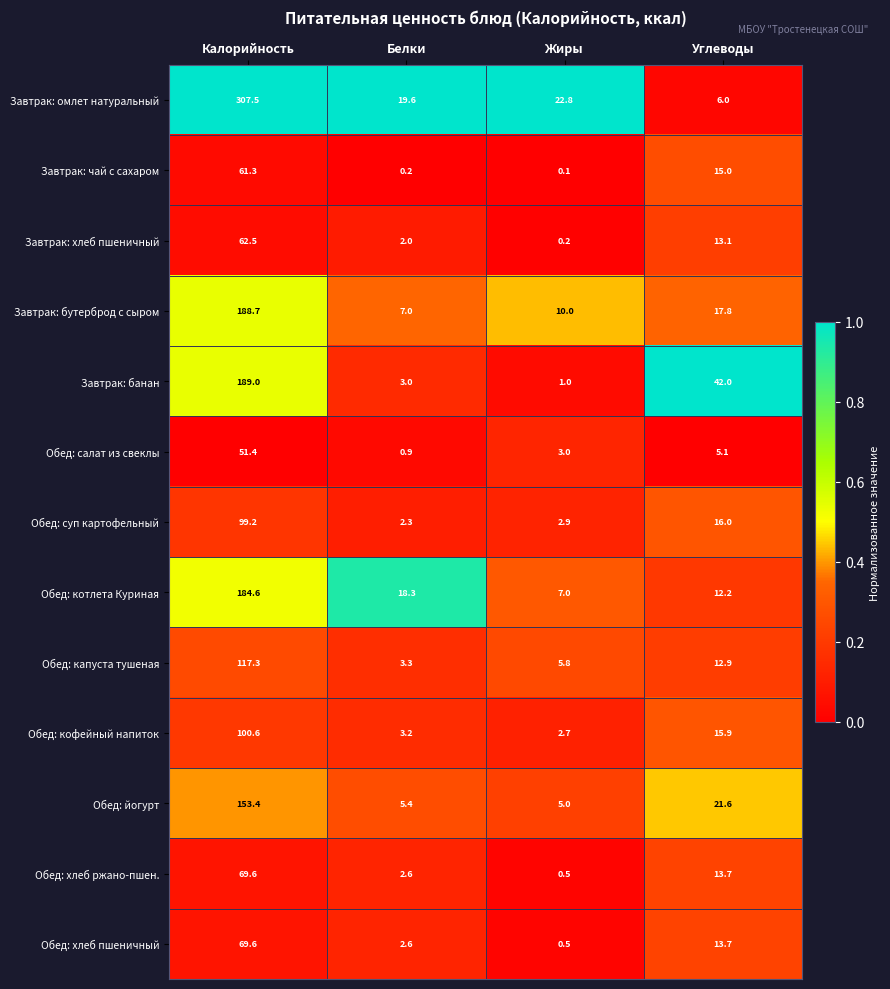

What is the sum of the Завтрак: хлеб пшеничный values at Углеводы and Белки?

15.1